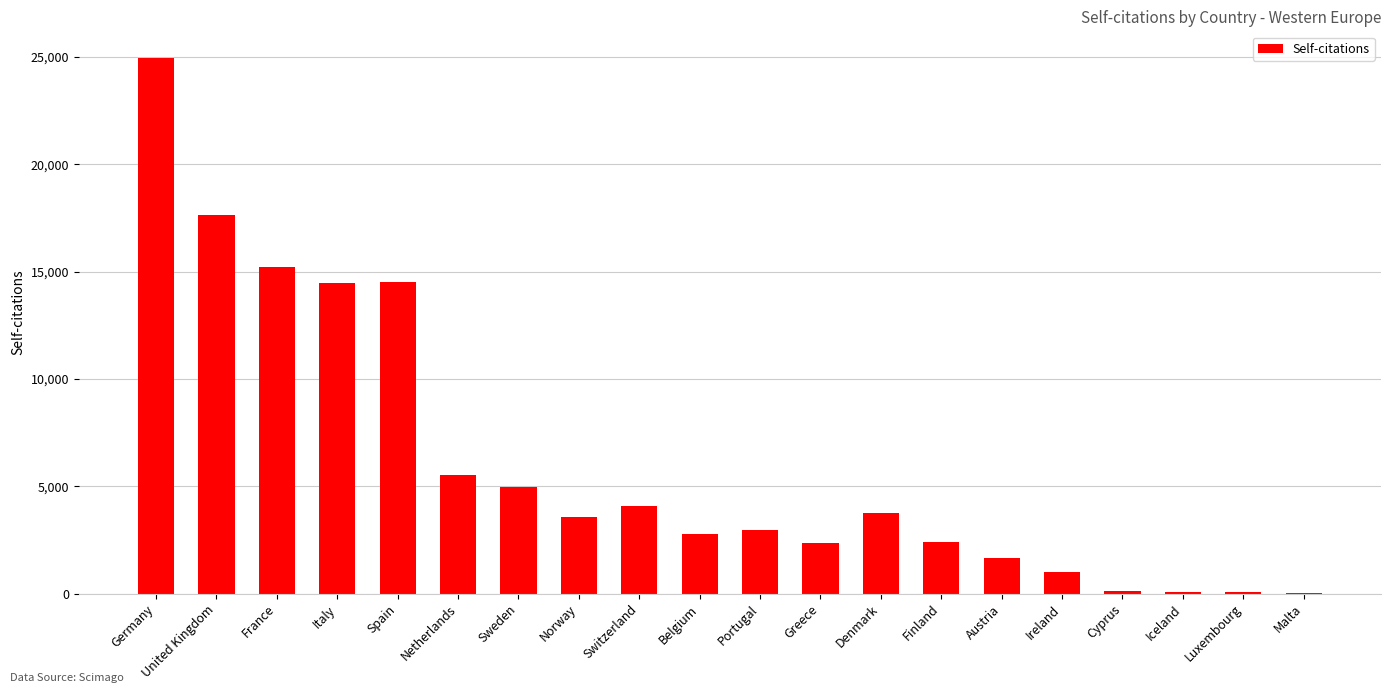

Where is the data nearest to the value 12479?

Italy